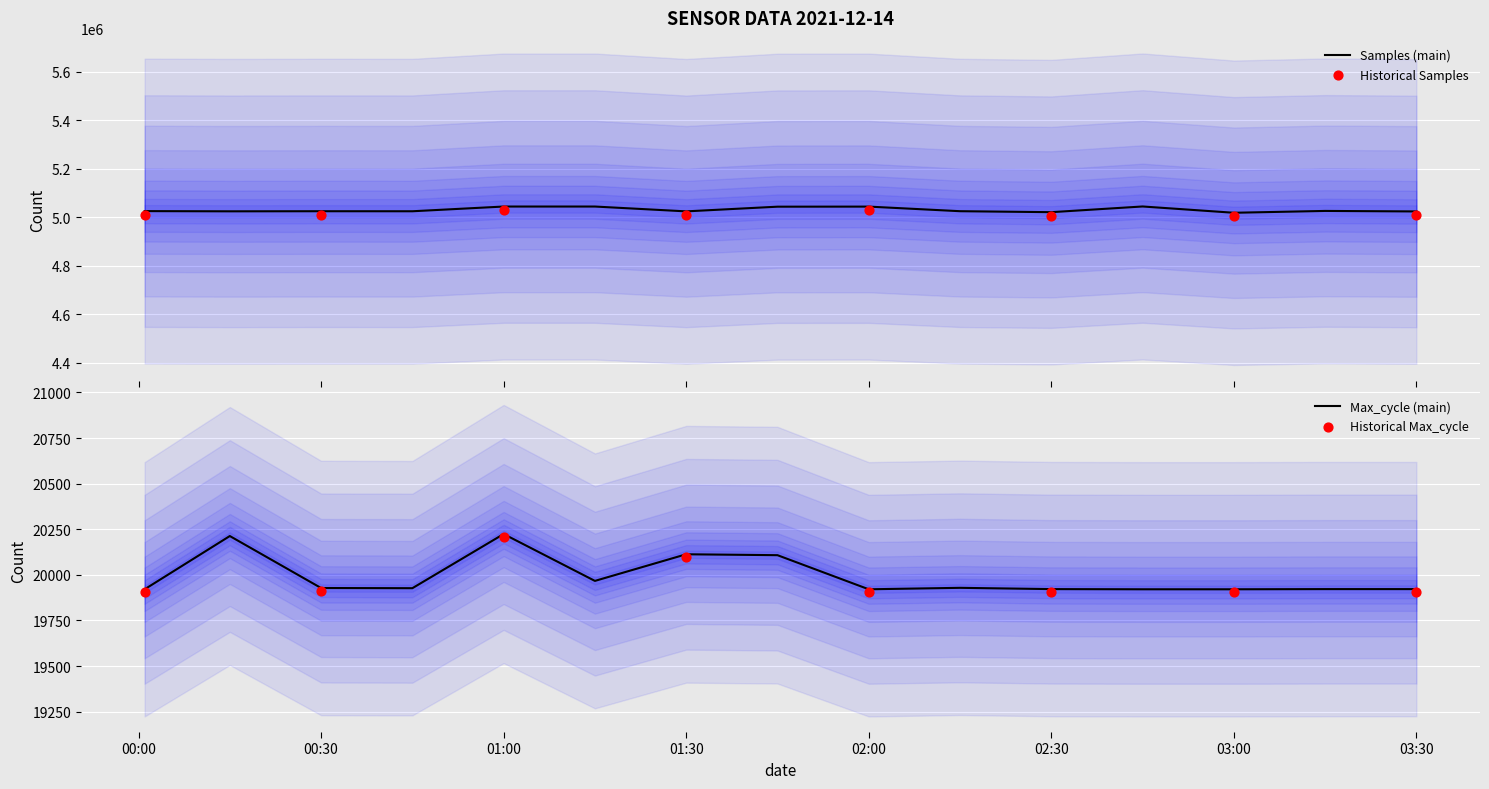

At how many categories does at least one series exceed 1991280?

15